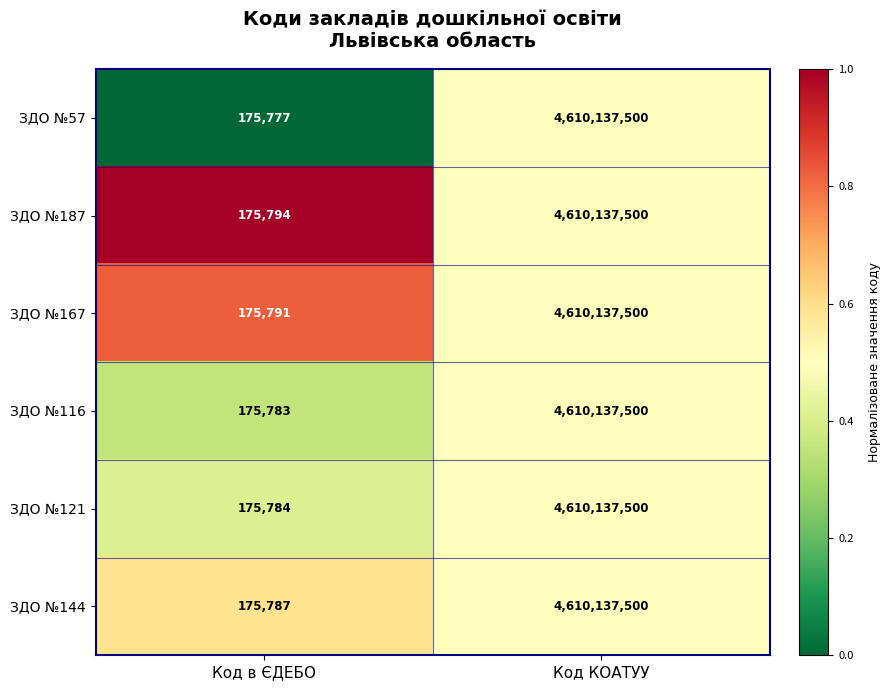

What is the difference between the highest and lowest values at Код в ЄДЕБО?

17